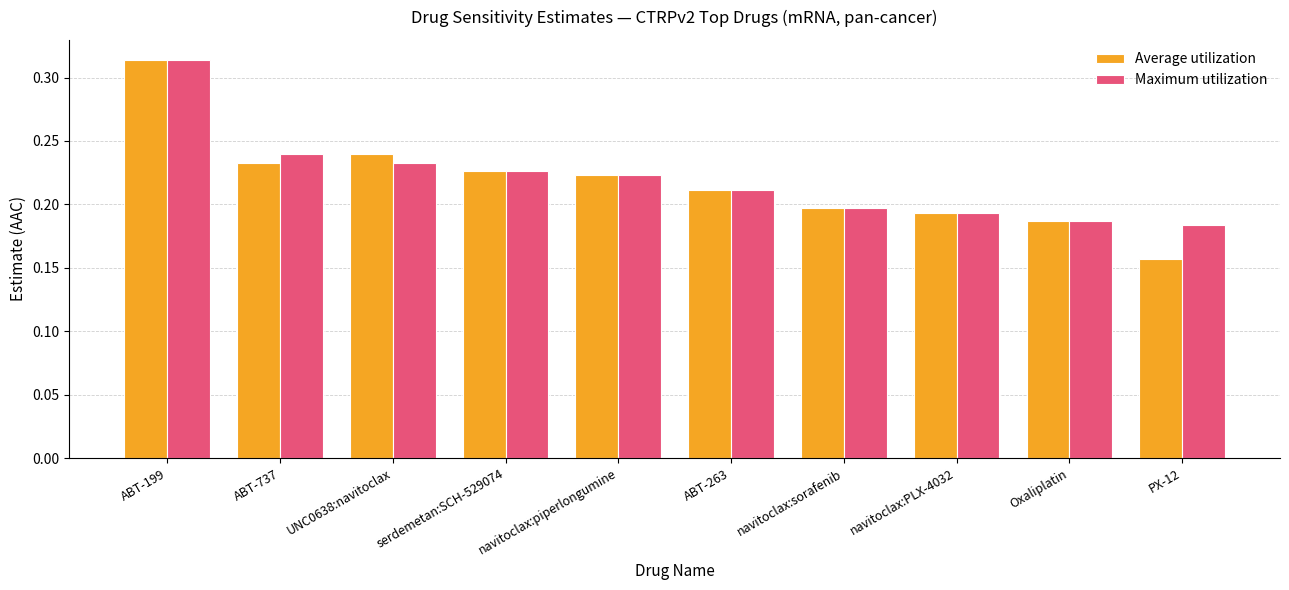

At which label does Maximum utilization reach its peak?

ABT-199